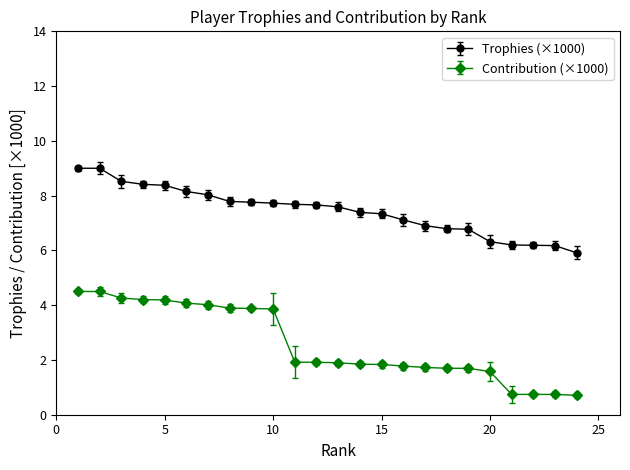

Which series has the largest range (max minus min)?

Contribution (×1000)